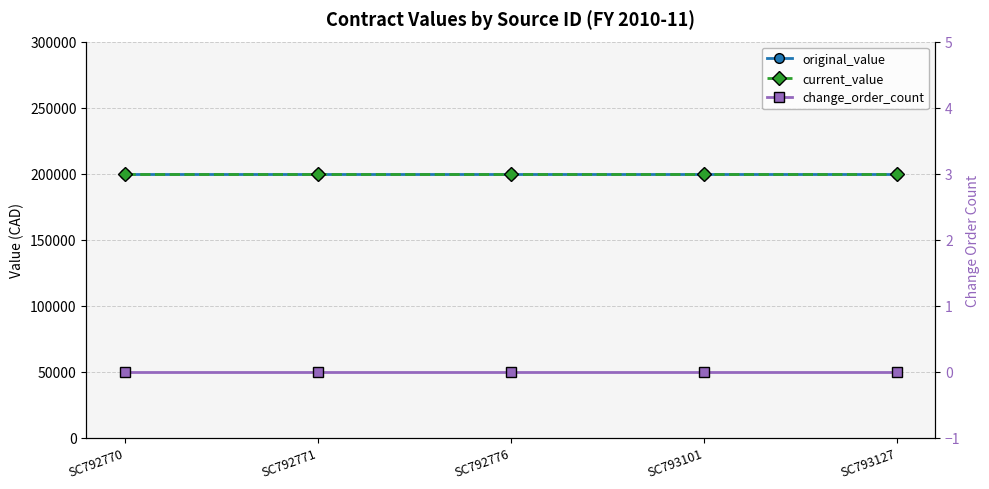

At how many categories does at least one series exceed 23213?

5